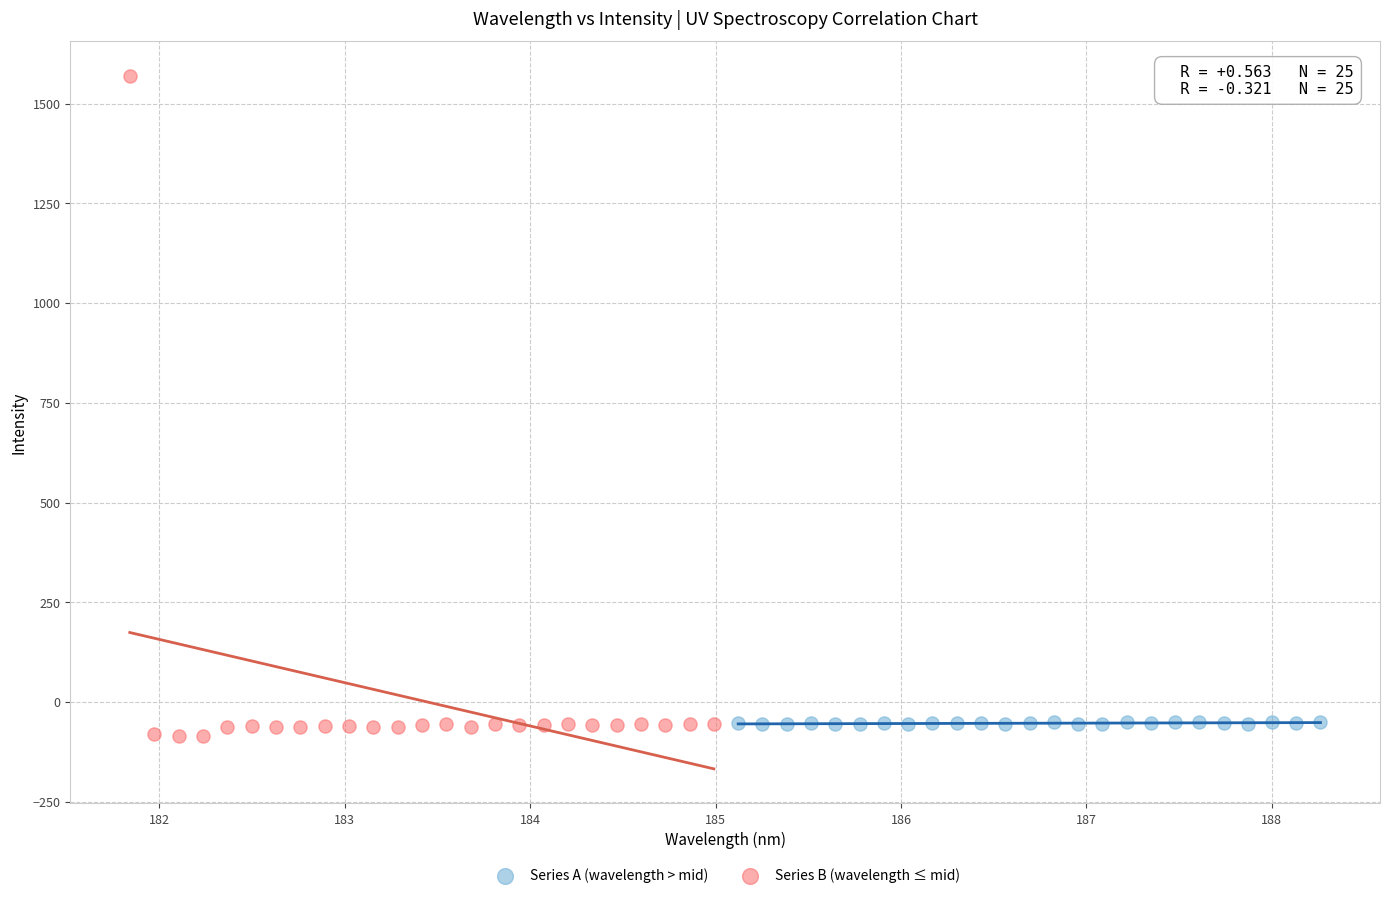

Which series reaches the maximum Y coordinate?

Series B (wavelength ≤ mid)